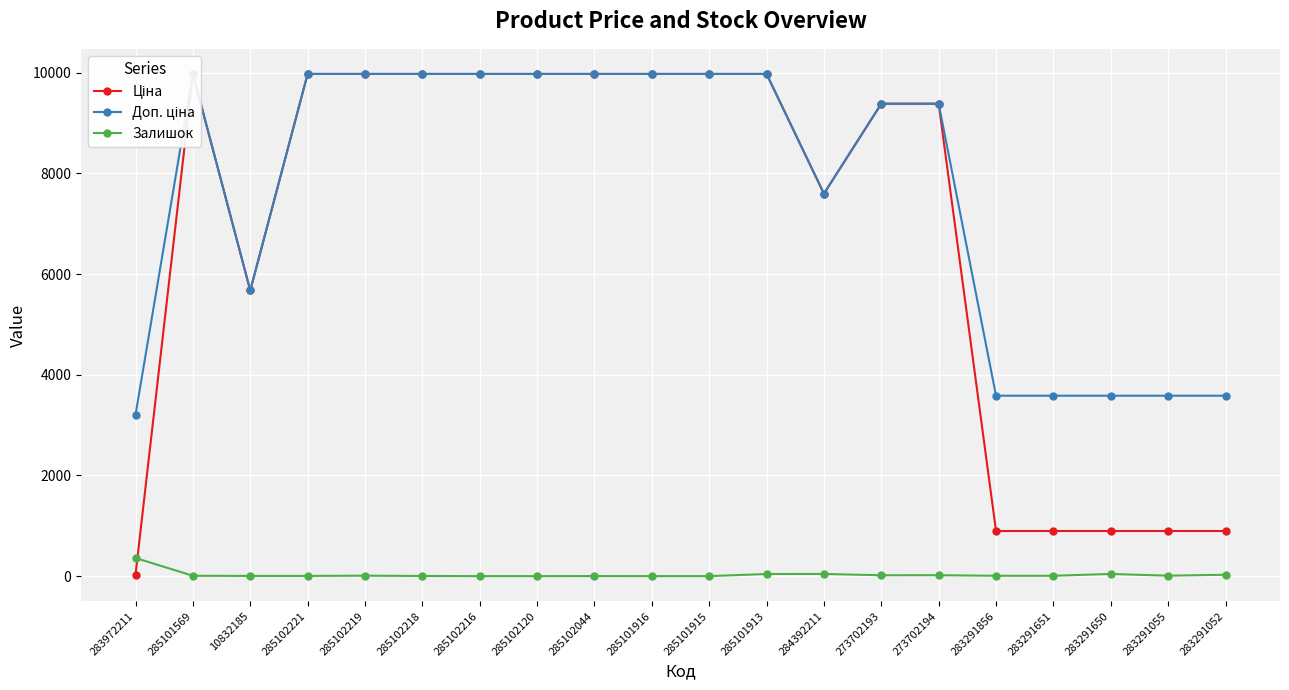

Which category has the highest value in the Залишок series?

283972211